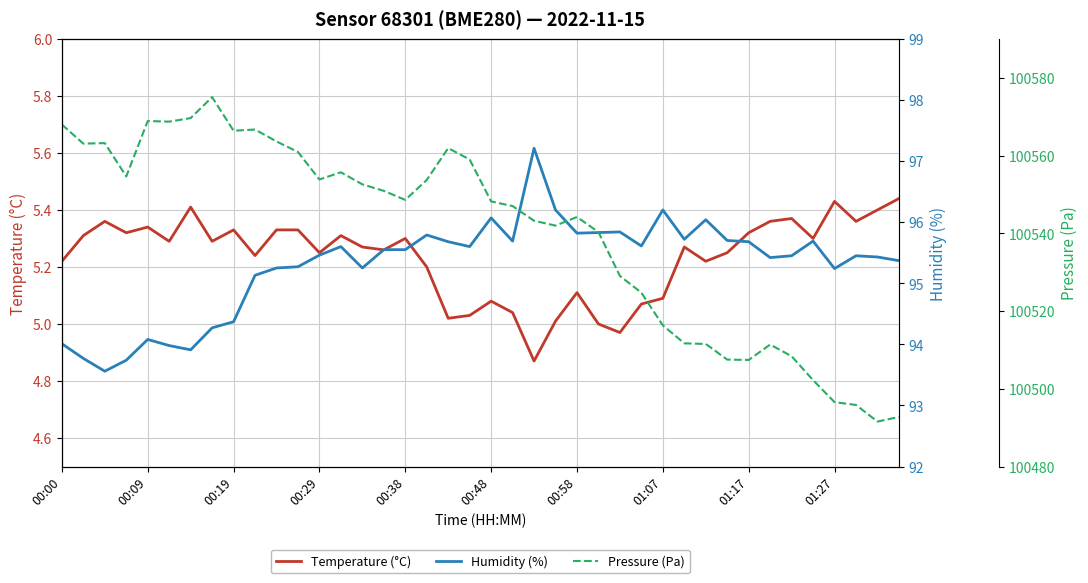

List the series in order of their peak value, highest first.

Pressure (Pa), Humidity (%), Temperature (°C)